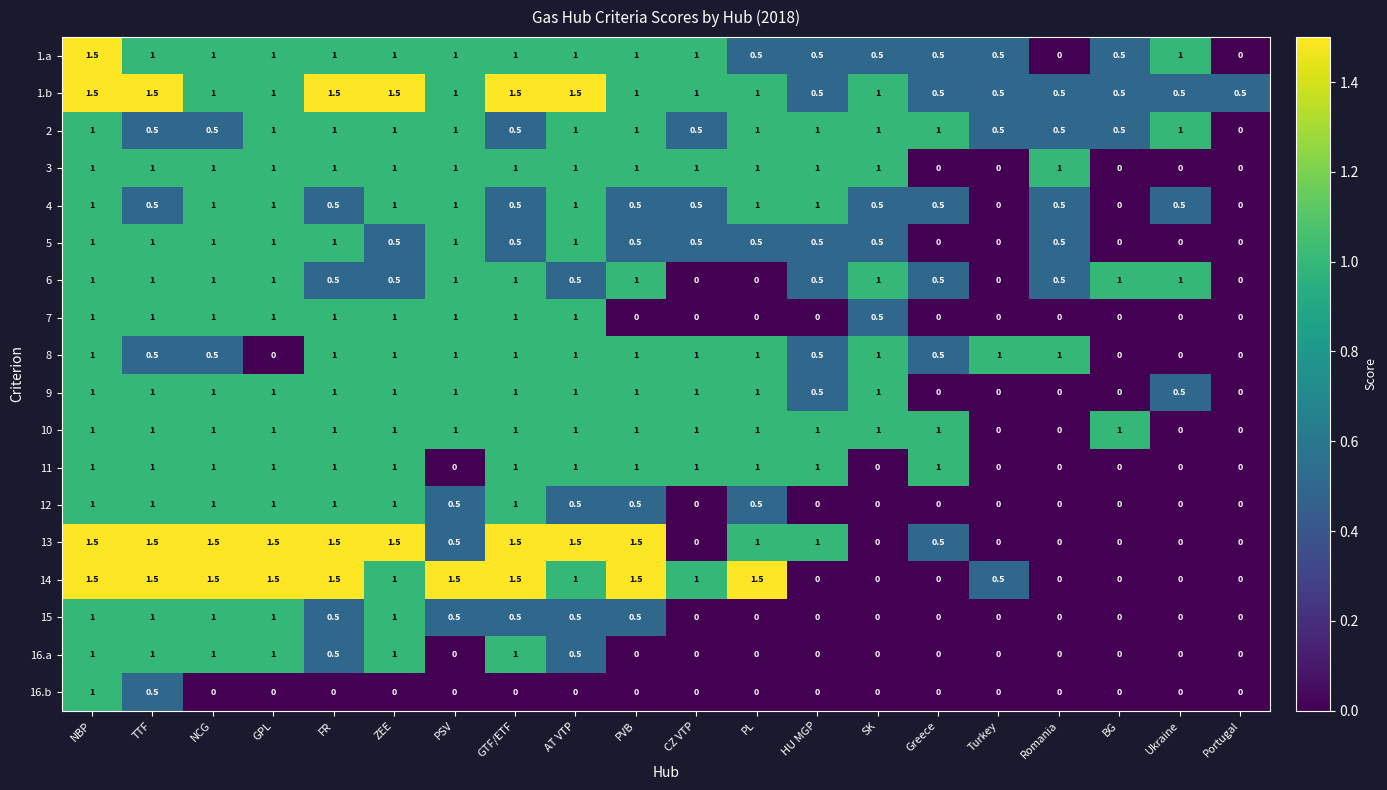

Count the 1.a values in the range 0 to 1.

19